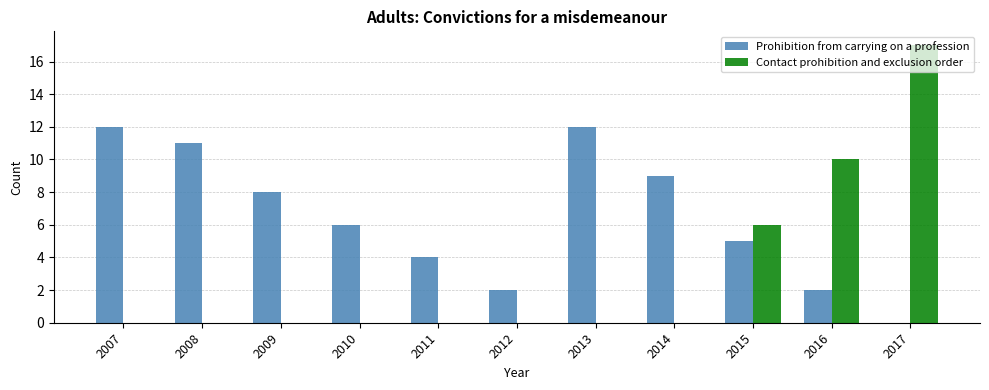

Is the value of Prohibition from carrying on a profession at 2009 greater than the value of Contact prohibition and exclusion order at 2017?

No